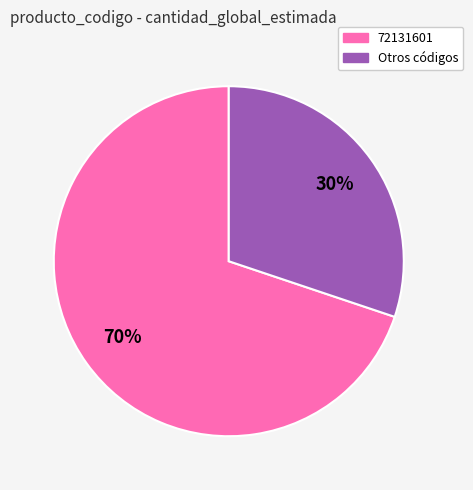

To the nearest percent, what is the average slice percentage?

50%